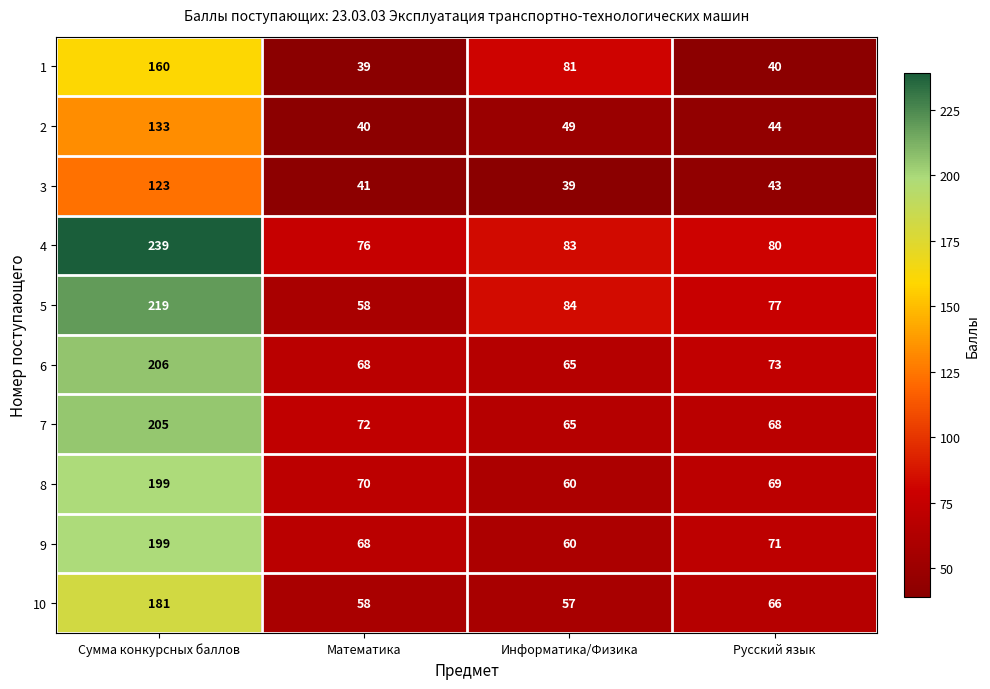

What is the difference between the maximum and minimum values in the 10 series?

124